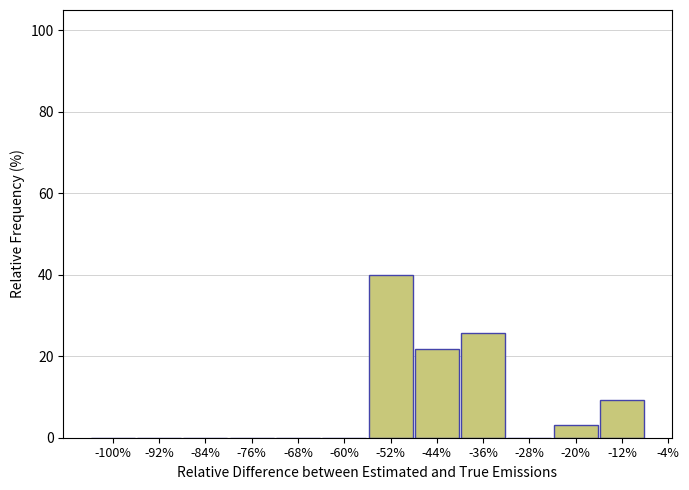

Reading left to right, transcribe all the data shown in this chart.

-100%=0.0	-92%=0.0	-84%=0.0	-76%=0.0	-68%=0.0	-60%=0.0	-52%=40.0	-44%=21.9	-36%=25.6	-28%=0.0	-20%=3.1	-12%=9.4